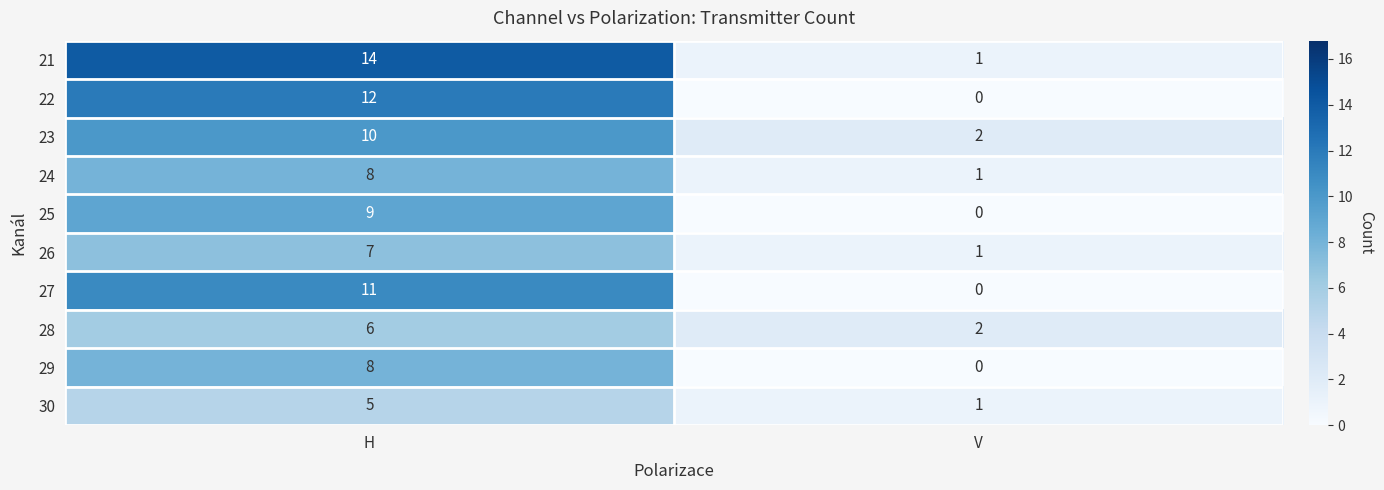

What is the spread (max minus min) of values at H?

9